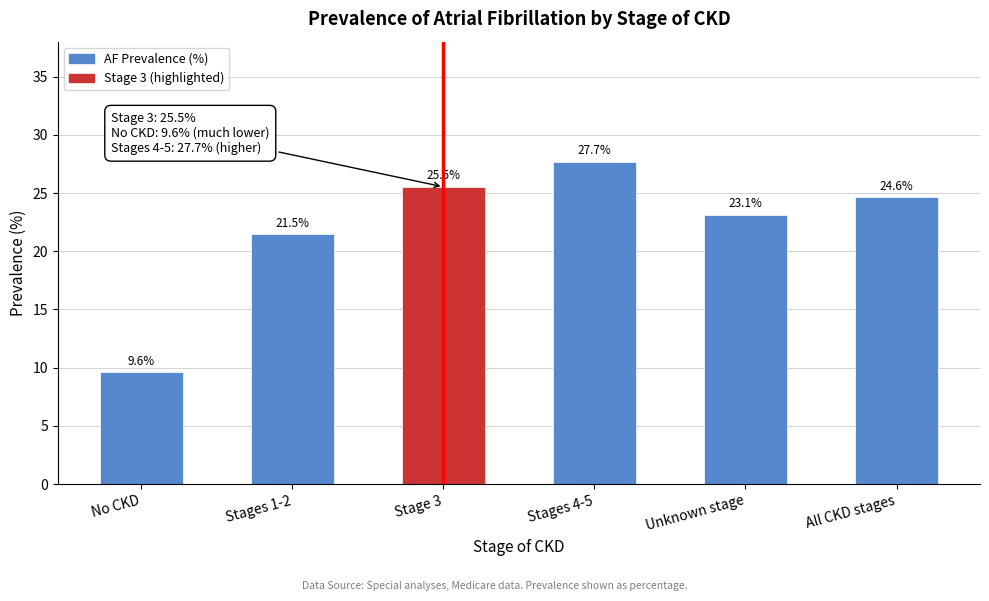

Reading left to right, transcribe all the data shown in this chart.

9.6	21.5	25.5	27.7	23.1	24.6